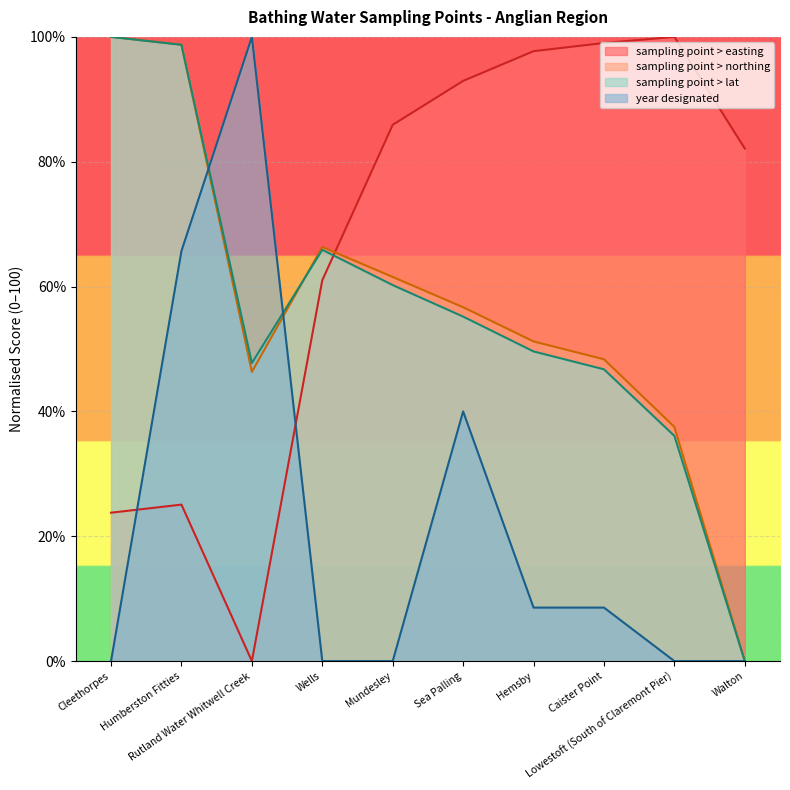

How many data points in sampling point > easting are above 85?

5